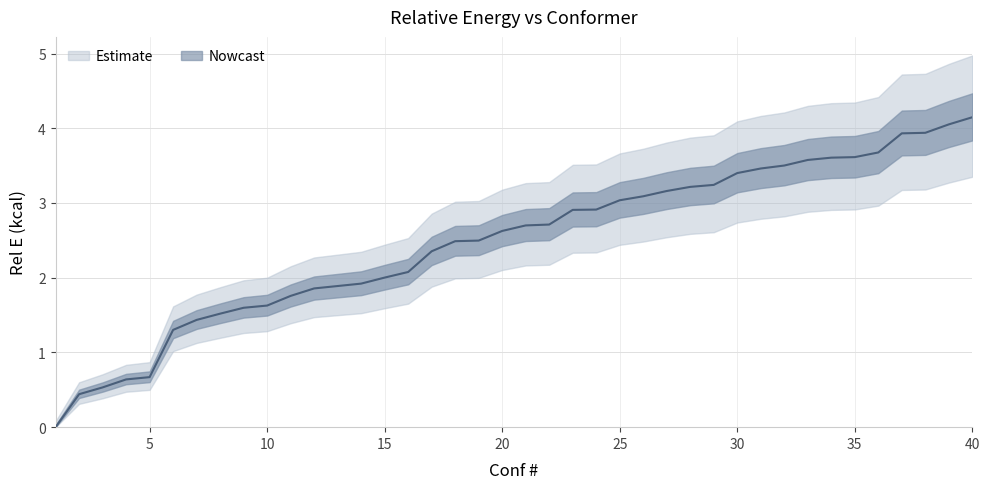

What is the value of the 17th point from the left?

2.4